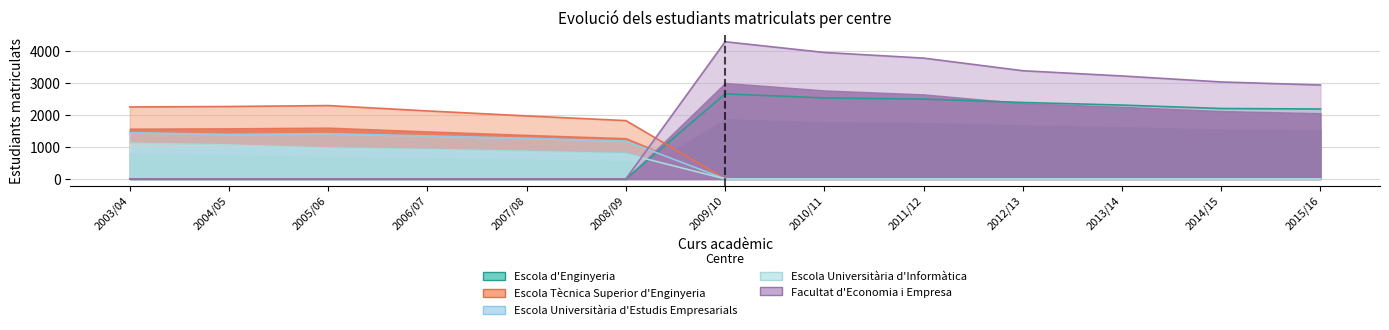

In Facultat d'Economia i Empresa, how many points are higher than both neighbors (excluding endpoints)?

1